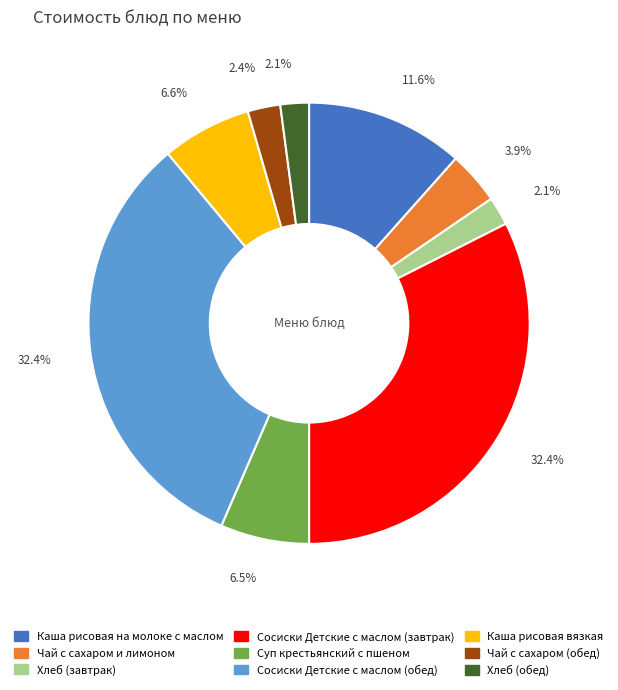

To the nearest percent, what is the difference between the largest and smallest slice percentages?

30%